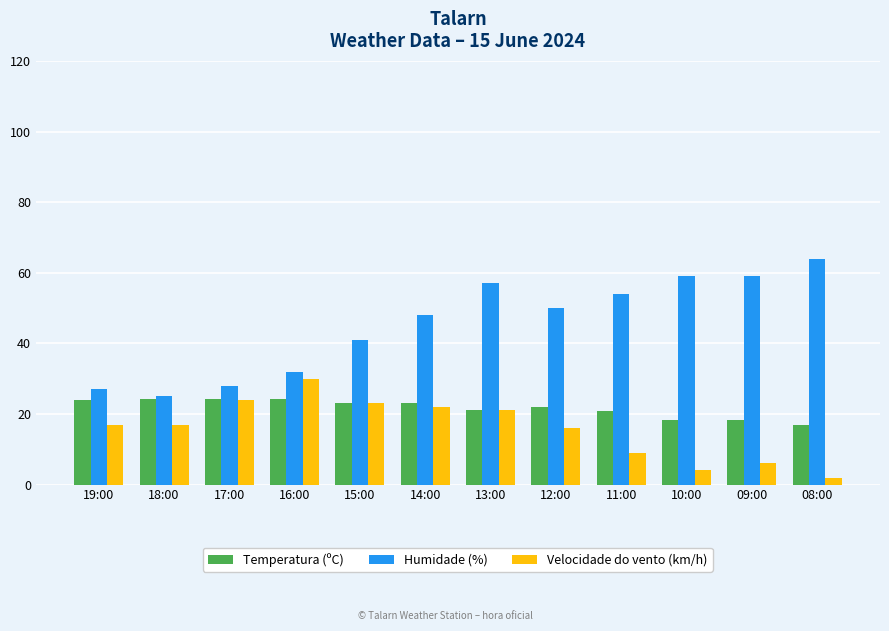

What is the spread (max minus min) of values at 17:00?

4.0